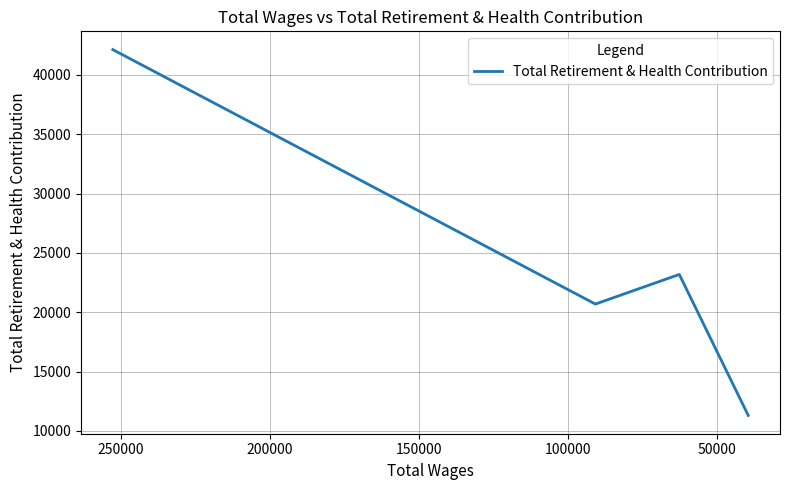

Does the chart have visible grid lines?

Yes